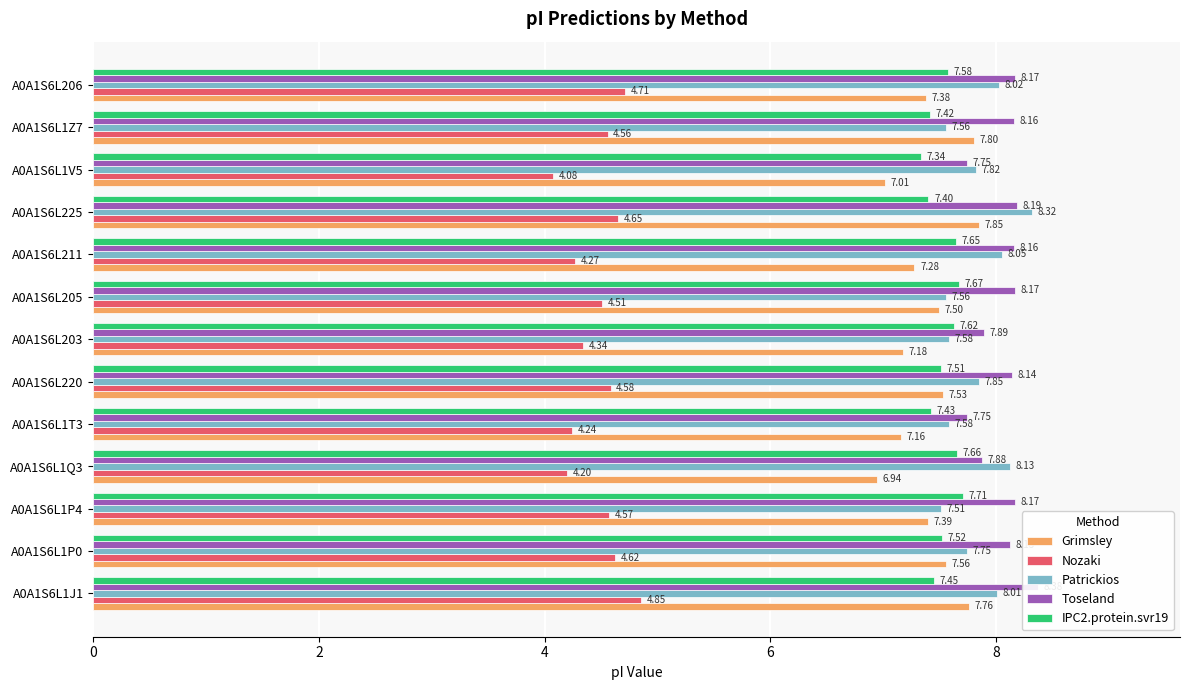

True or false: IPC2.protein.svr19 has a value of 7.6 at A0A1S6L203.

True